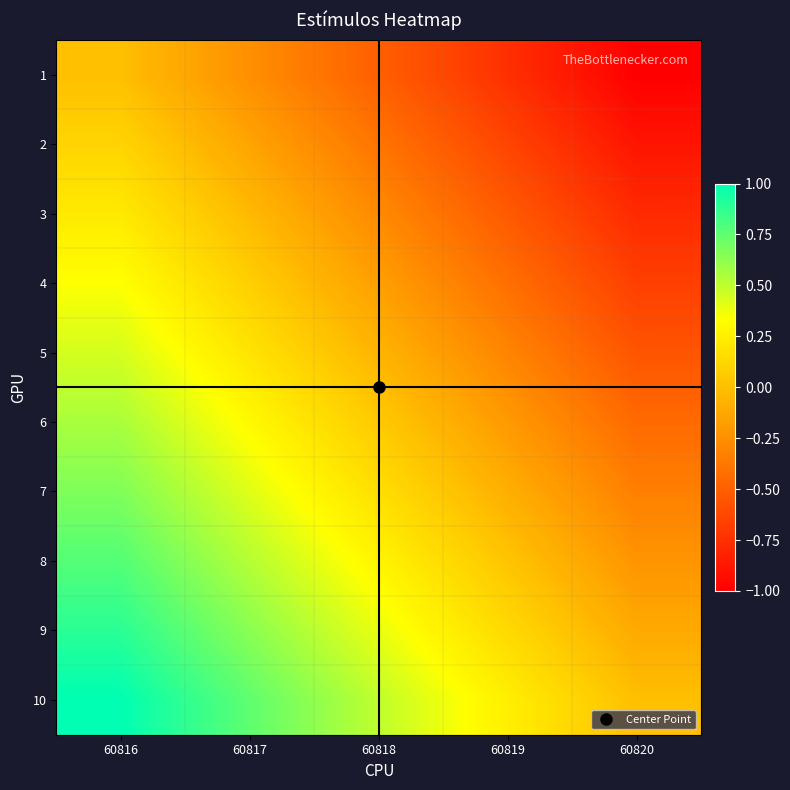

Reading right to left, list all the values displayed in this chart.

1: 60820=-1.0	60819=-0.8	60818=-0.5	60817=-0.2	60816=0.0
2: 60820=-0.9	60819=-0.6	60818=-0.4	60817=-0.1	60816=0.1
3: 60820=-0.8	60819=-0.5	60818=-0.3	60817=-0.0	60816=0.2
4: 60820=-0.7	60819=-0.4	60818=-0.2	60817=0.1	60816=0.3
5: 60820=-0.6	60819=-0.3	60818=-0.1	60817=0.2	60816=0.4
6: 60820=-0.4	60819=-0.2	60818=0.1	60817=0.3	60816=0.6
7: 60820=-0.3	60819=-0.1	60818=0.2	60817=0.4	60816=0.7
8: 60820=-0.2	60819=0.0	60818=0.3	60817=0.5	60816=0.8
9: 60820=-0.1	60819=0.1	60818=0.4	60817=0.6	60816=0.9
10: 60820=0.0	60819=0.2	60818=0.5	60817=0.8	60816=1.0